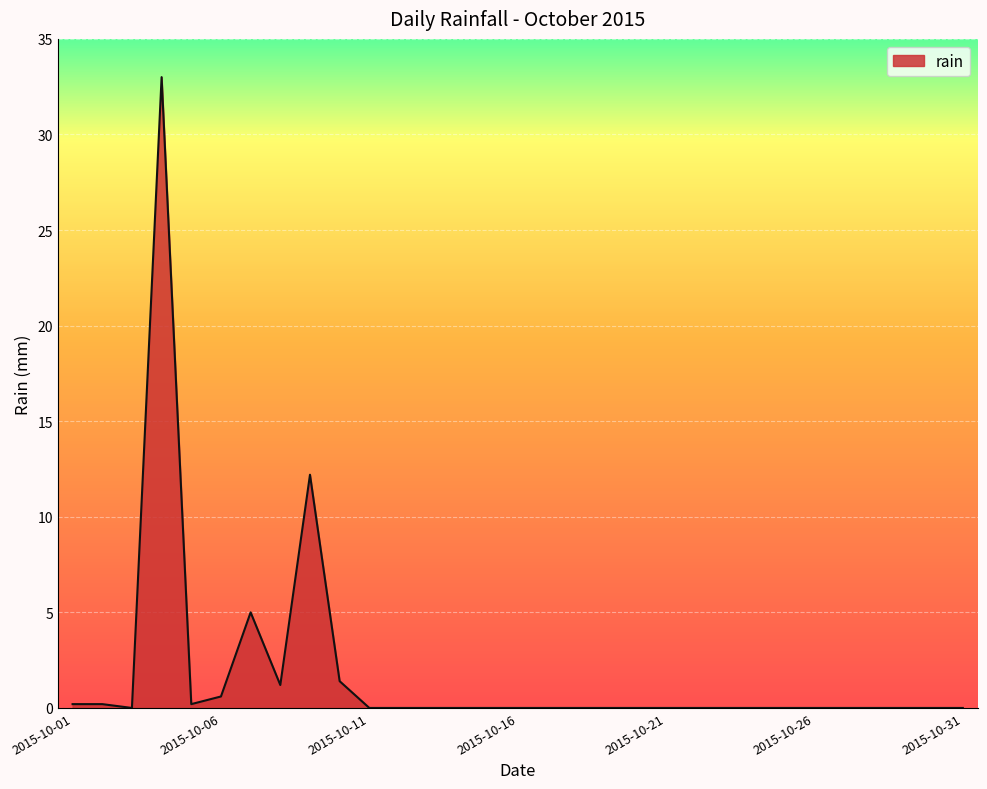

What is the difference between the maximum and minimum values?

33.0